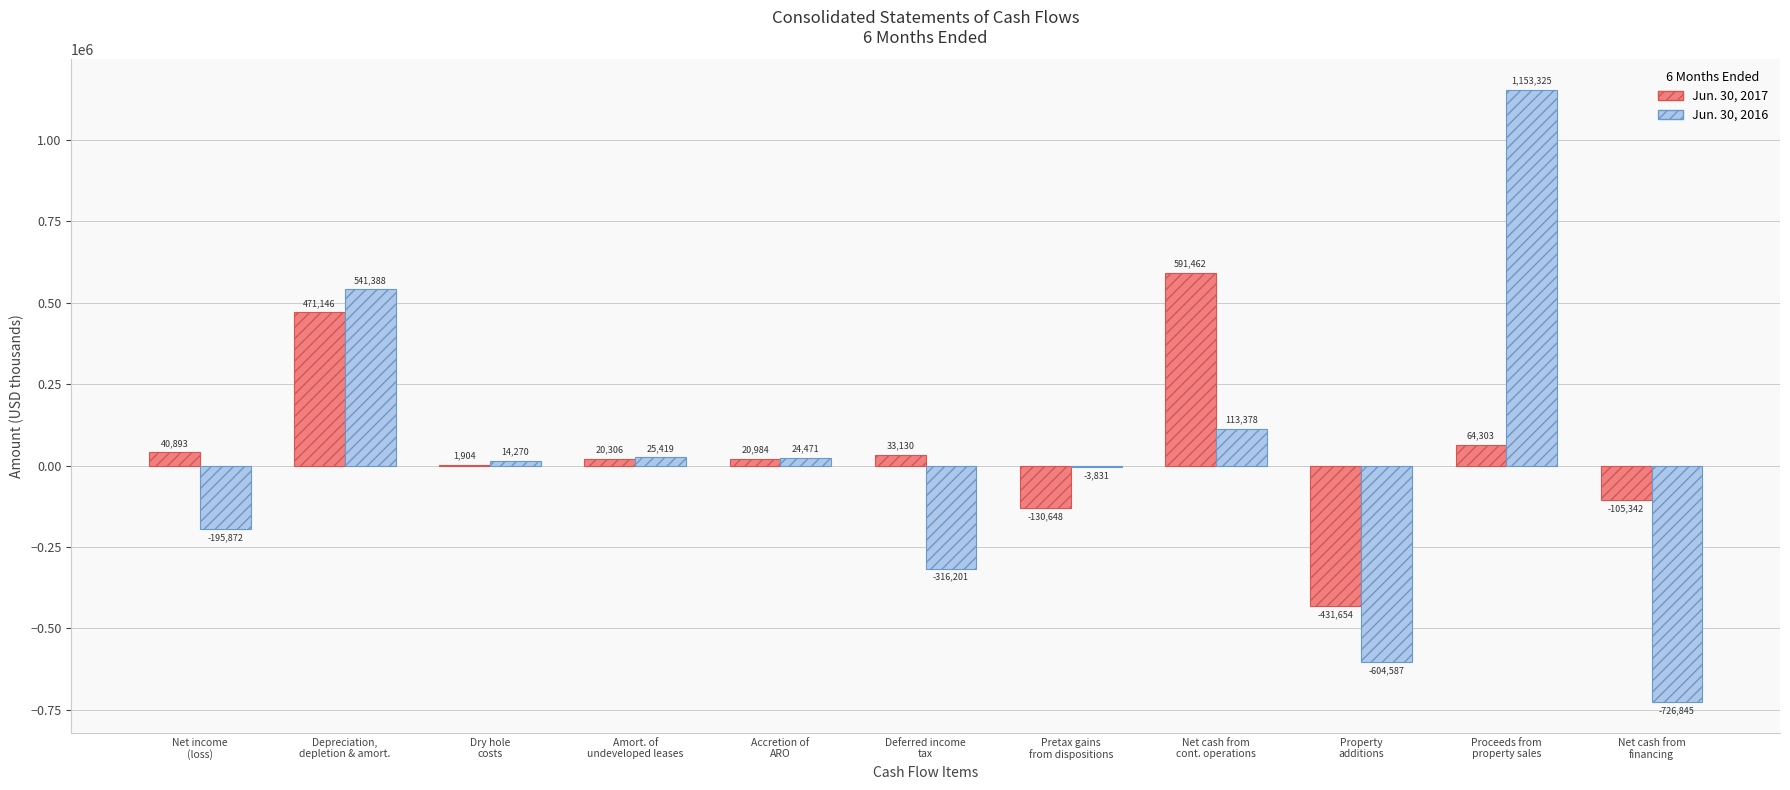

Is the value of Jun. 30, 2016 at Amort. of
undeveloped leases greater than the value of Jun. 30, 2017 at Amort. of
undeveloped leases?

Yes